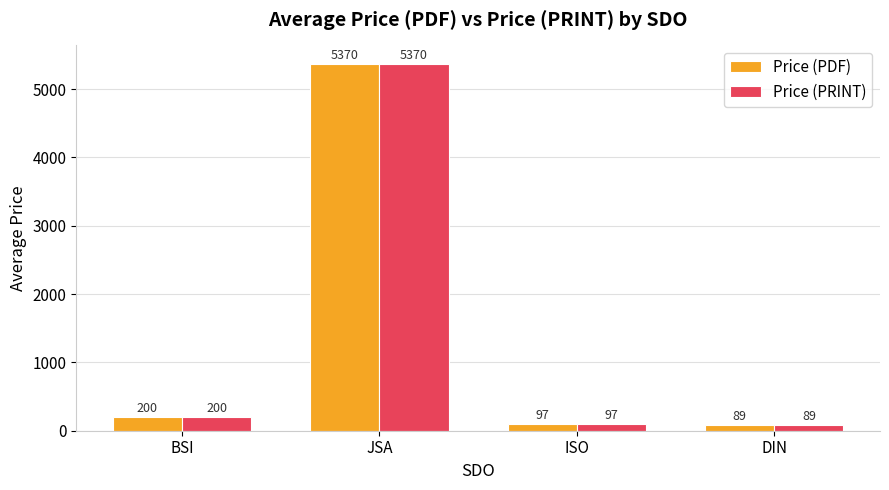

What value does the Price (PDF) series have at DIN?

89.2